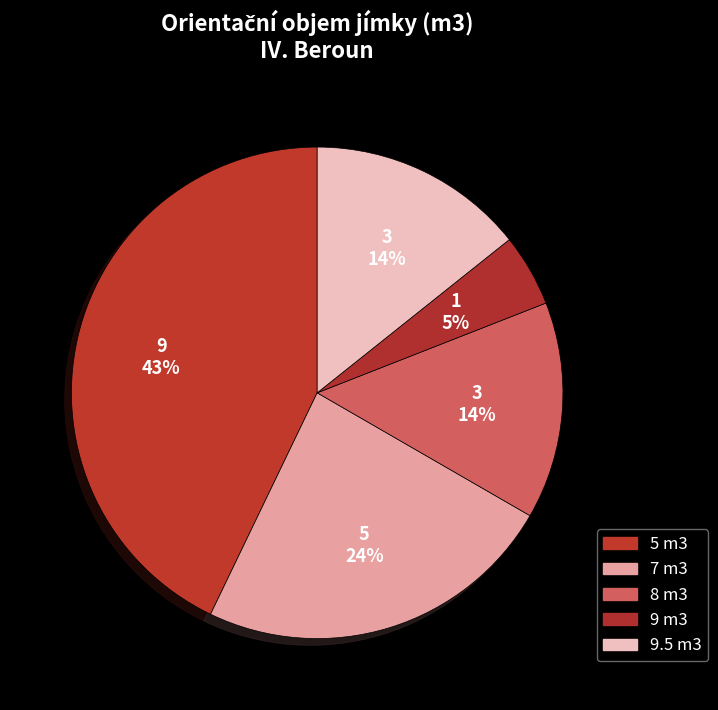

How many slices are in this pie chart?

5